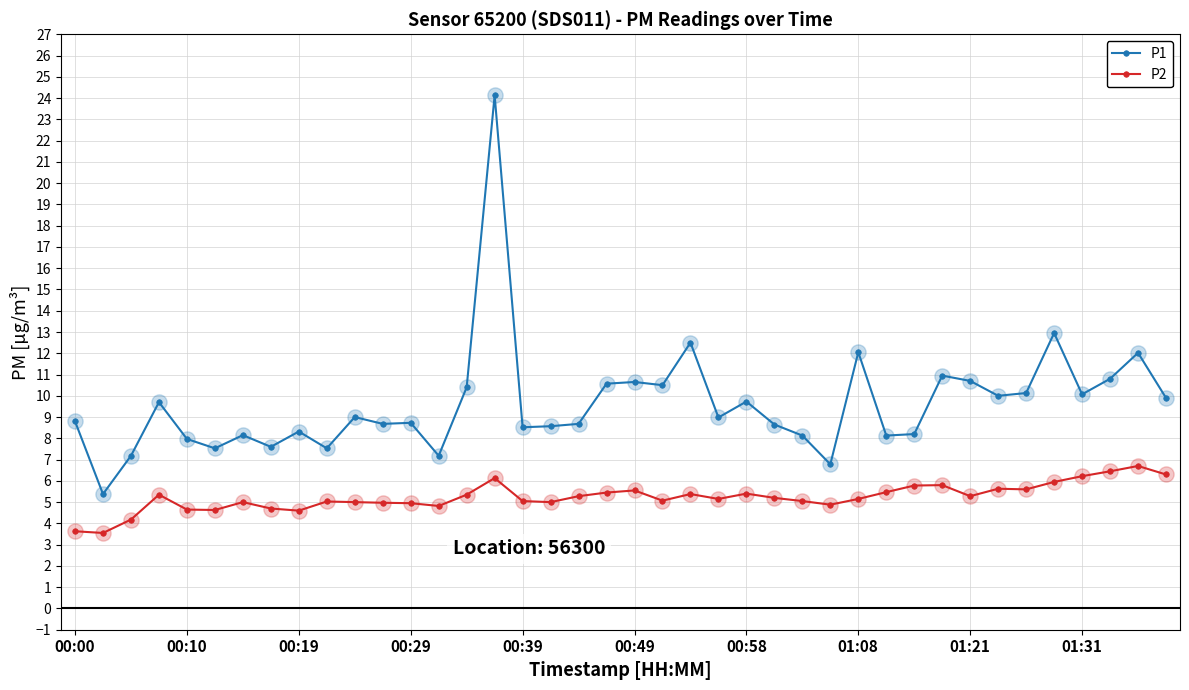

Which series has the largest total across all categories?

P1